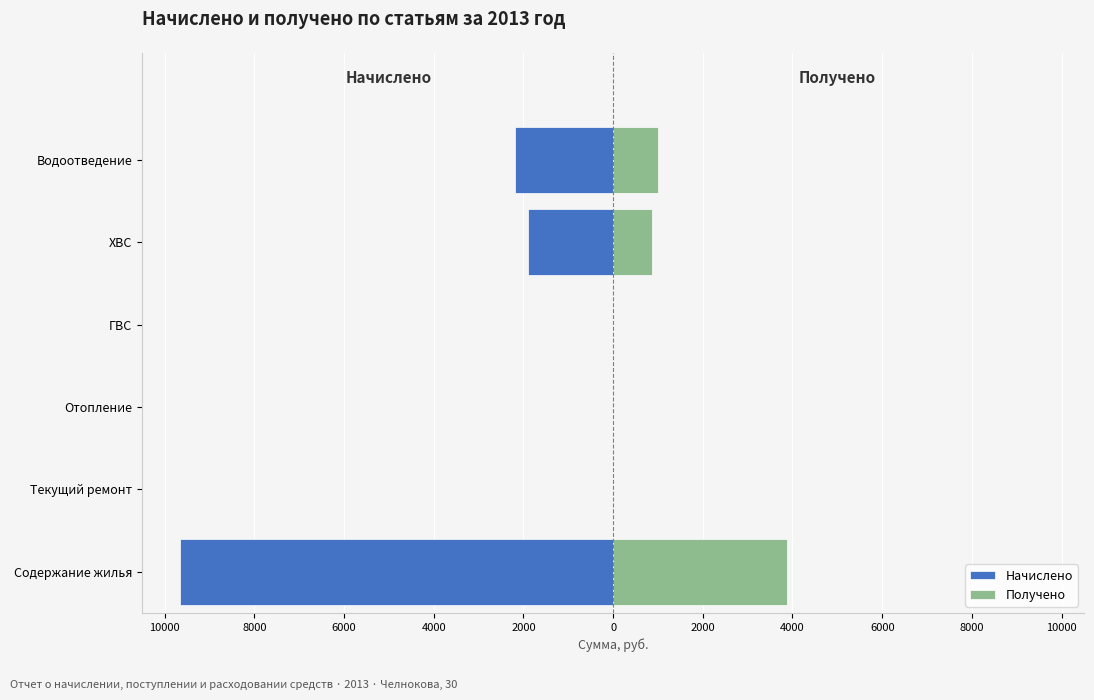

How many values in Получено are above zero?

3